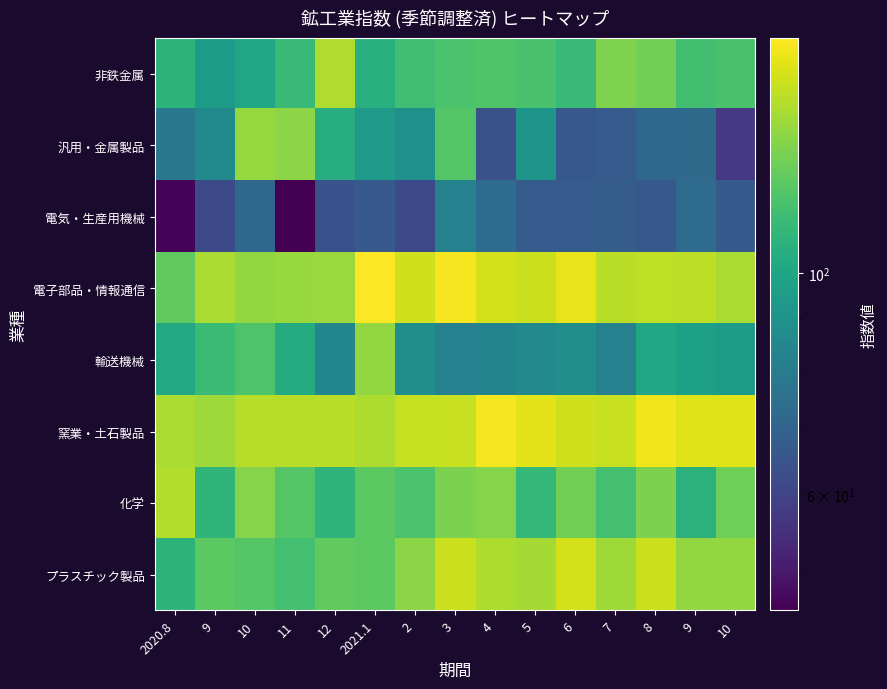

Which label corresponds to the largest value in the chart?

2021.1